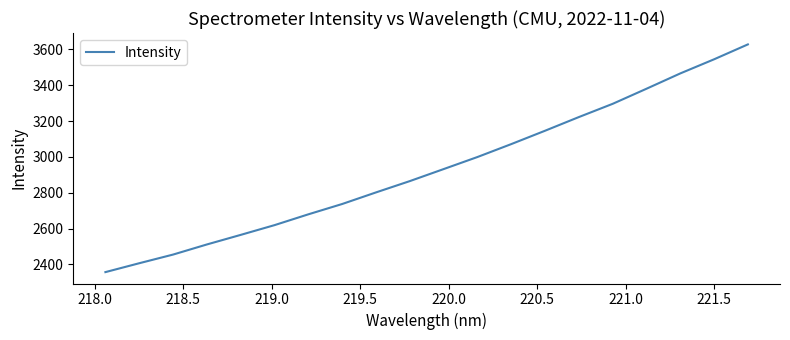

What is the difference between the maximum and minimum values?

1271.8